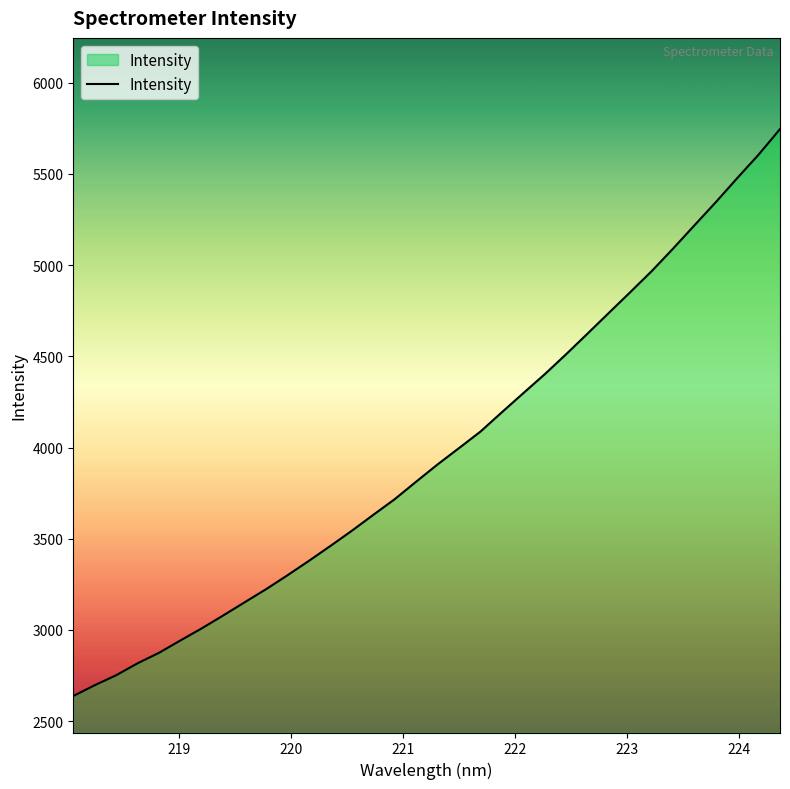

What is the difference between the maximum and minimum values?

3108.2